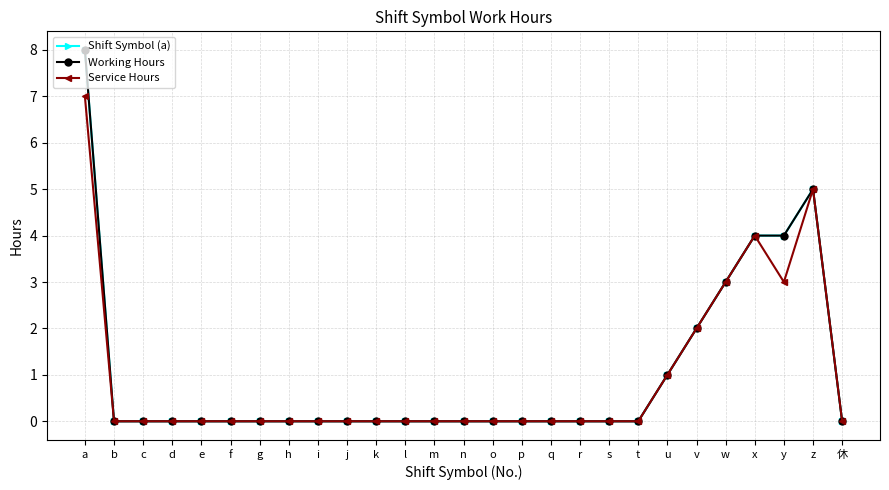

Is this an area chart (filled region under the line)?

No